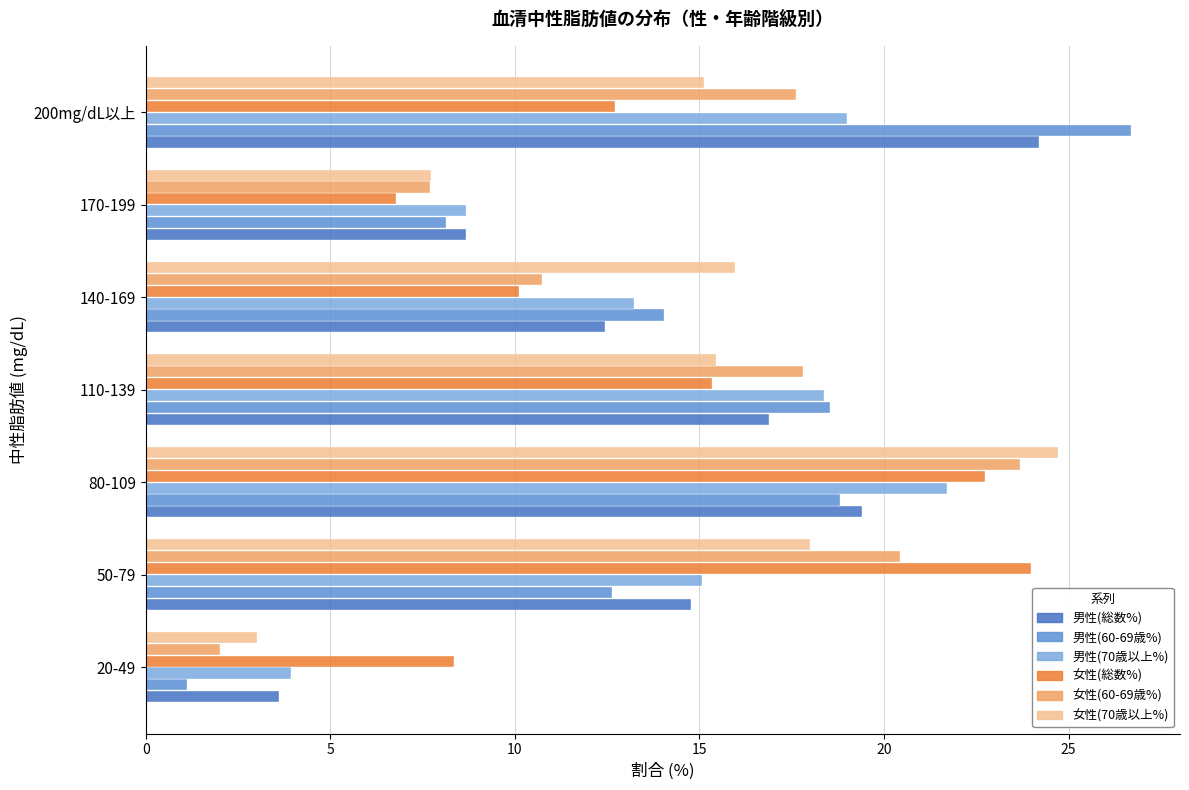

Read the 男性(60-69歳%) value at 170-199.

8.1